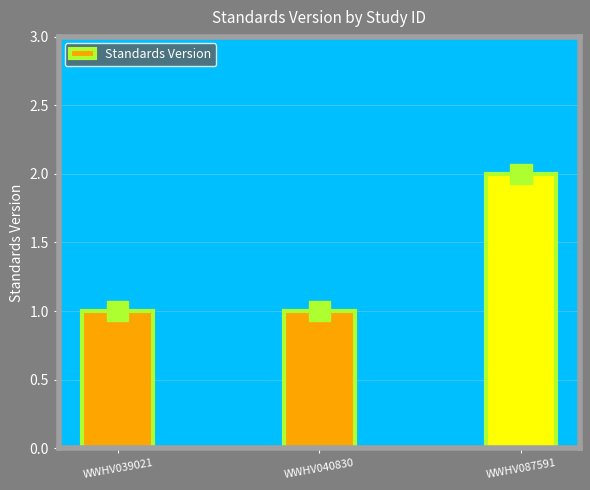

The value at WWHV040830 is 1. True or false?

True